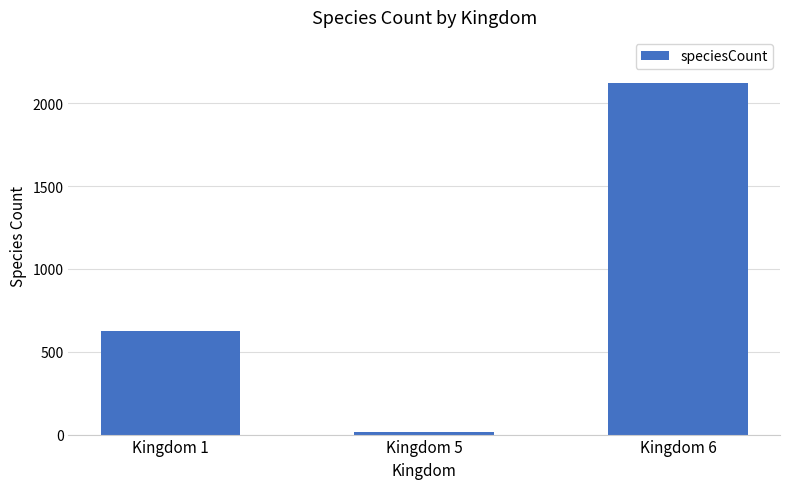

Reading right to left, extract all data points from this chart.

2123	13	625